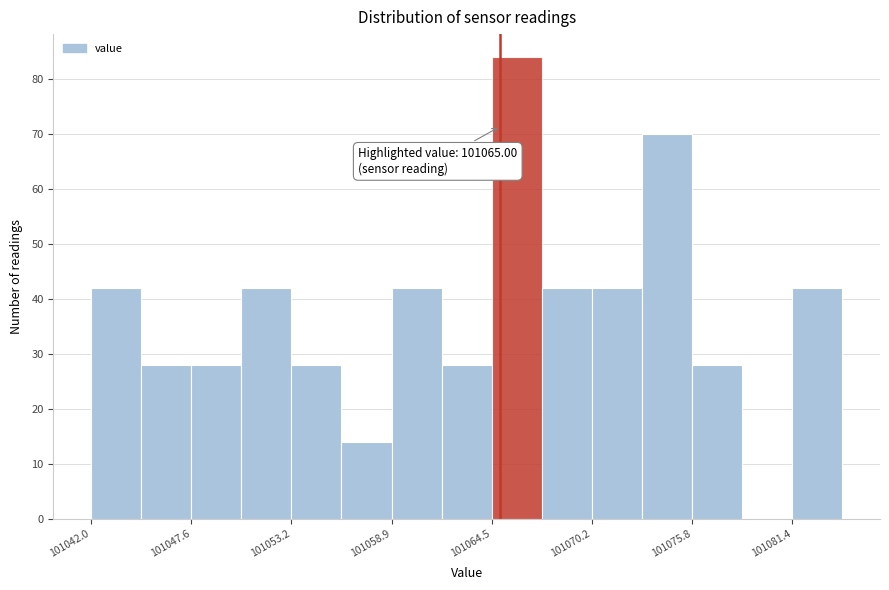

Around what value on the x-axis is the tallest bar? Give the approximate position of its centre, as read against the axis.

101066